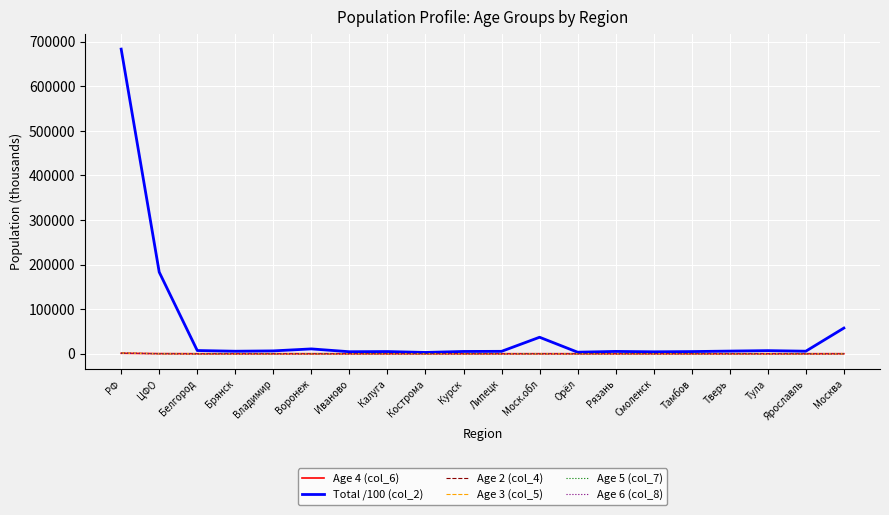

At which category does the chart reach its peak across all series?

РФ